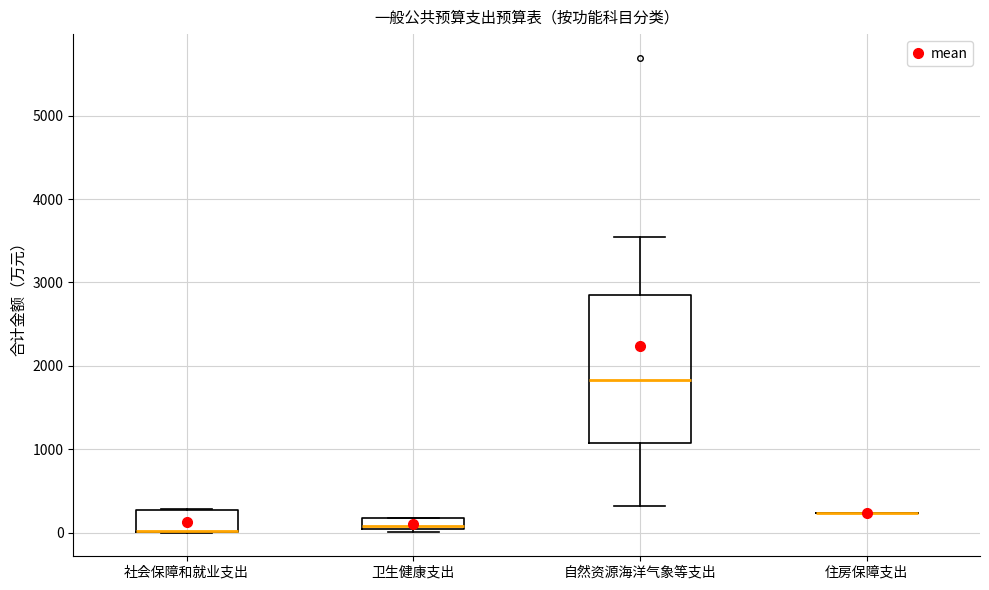

Comparing the boxes themselves (not the whiskers), which one is the tallest?

自然资源海洋气象等支出